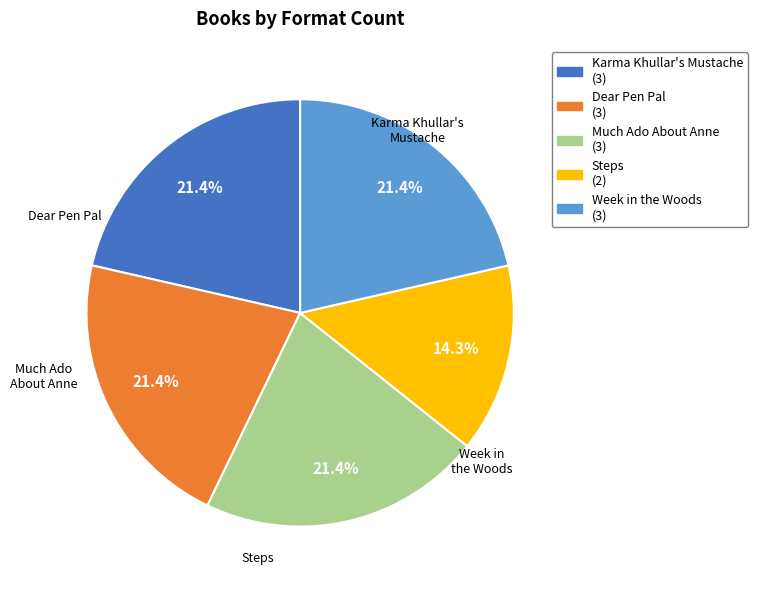

What is the total percentage of Steps and Week in the Woods?

35.7%